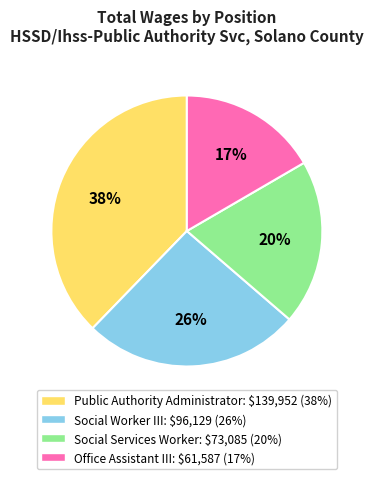

How many segments does this pie chart have?

4